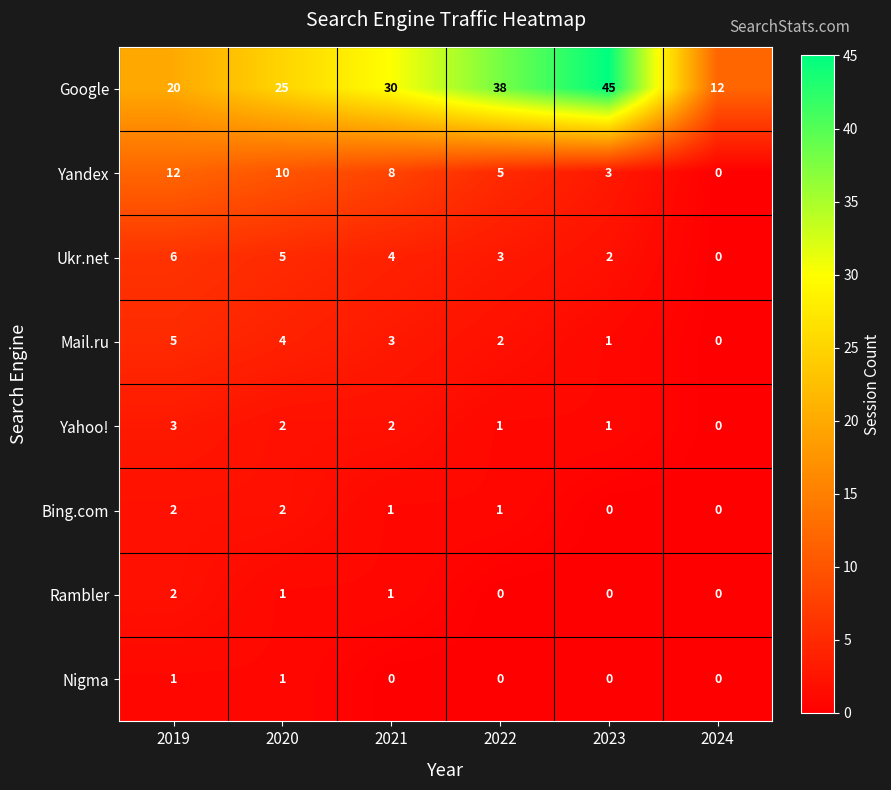

List the labels in order of Mail.ru value, largest first.

2019, 2020, 2021, 2022, 2023, 2024